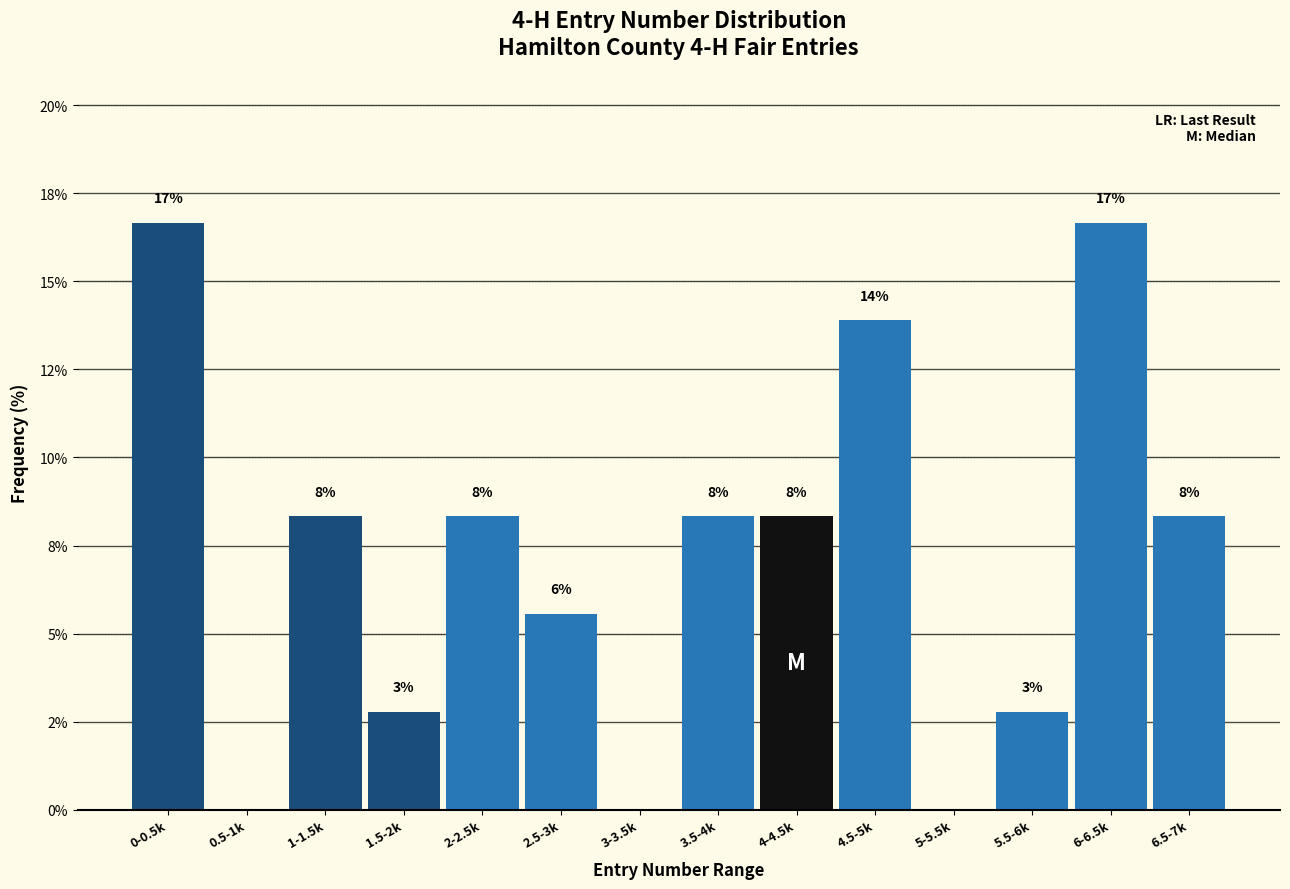

Are the bars horizontal?

No